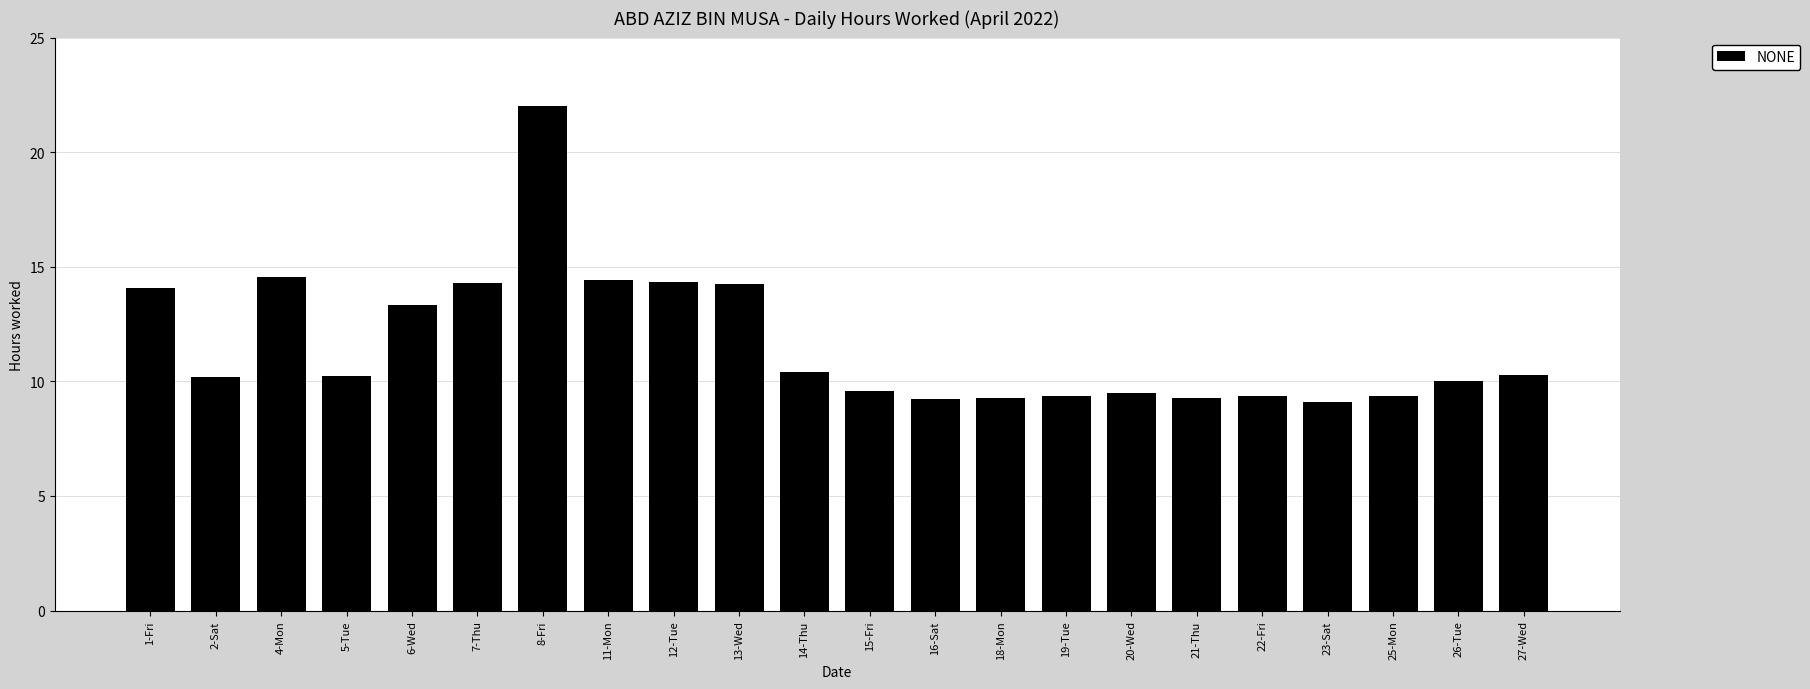

What is the value of the 17th bar from the left?

9.3